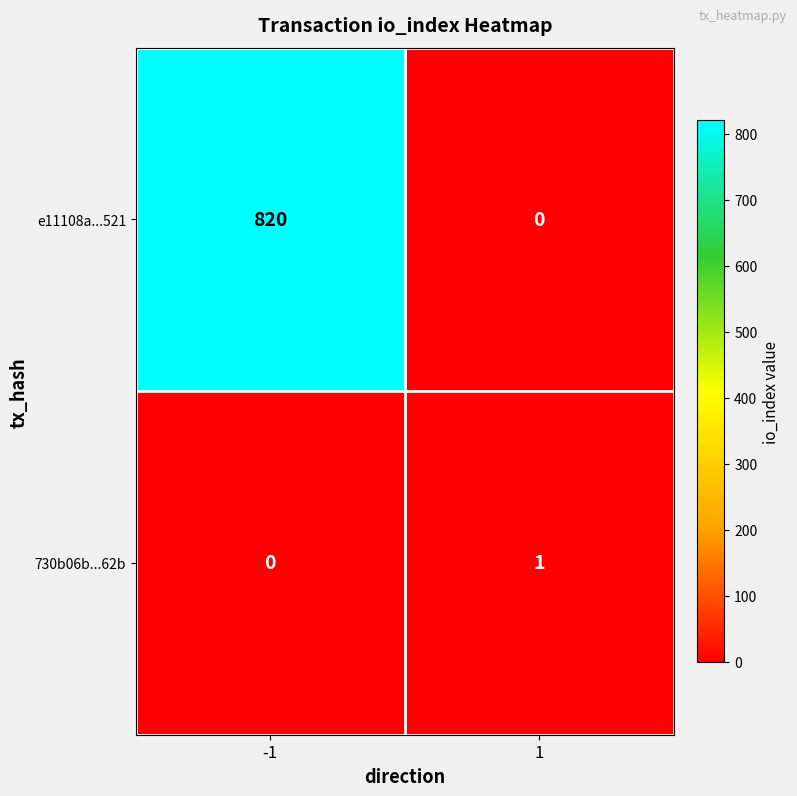

The e11108a...521 series shows -565 at 1. True or false?

False